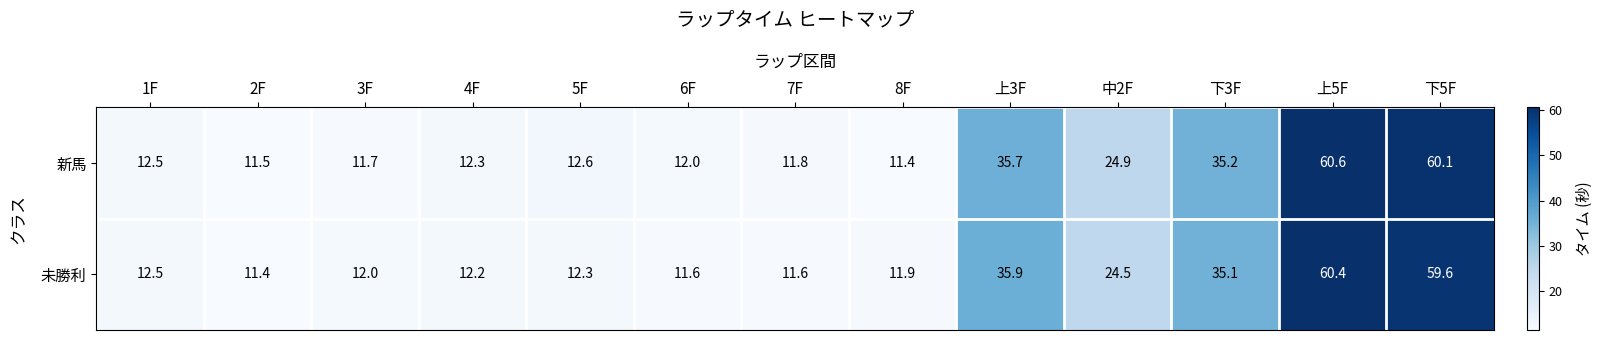

List the series in order of their peak value, lowest first.

未勝利, 新馬